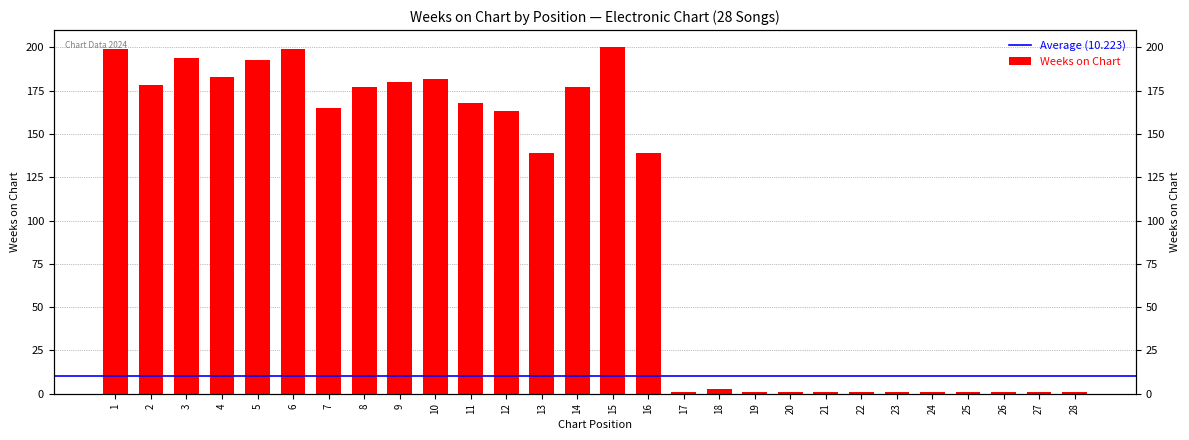

Count the number of categories in the chart.

28